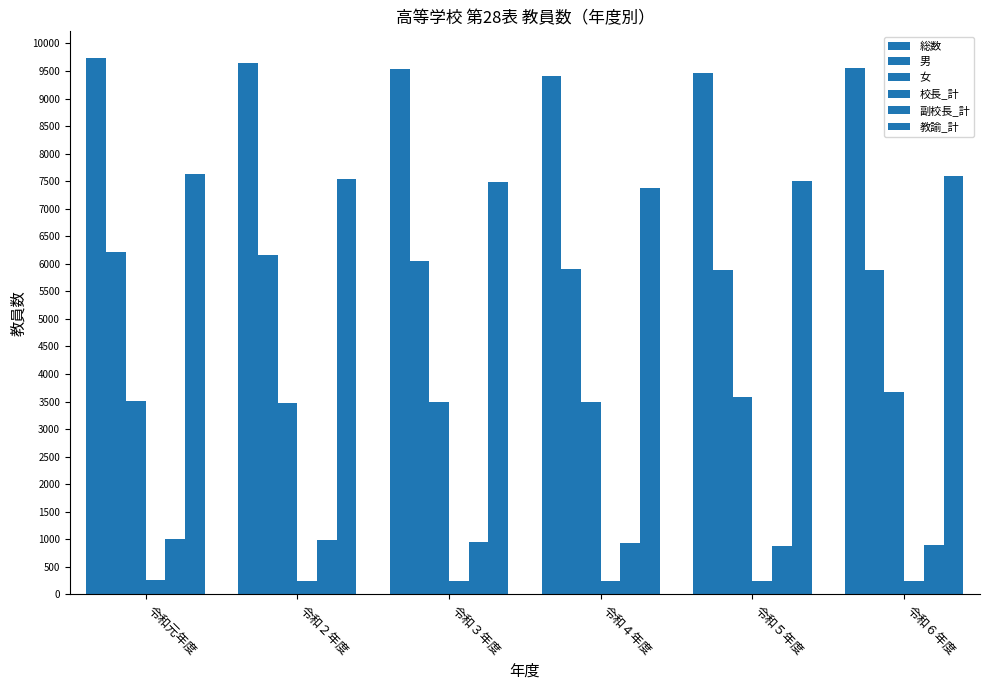

What is the label of the 4th bar from the left?

令和４年度